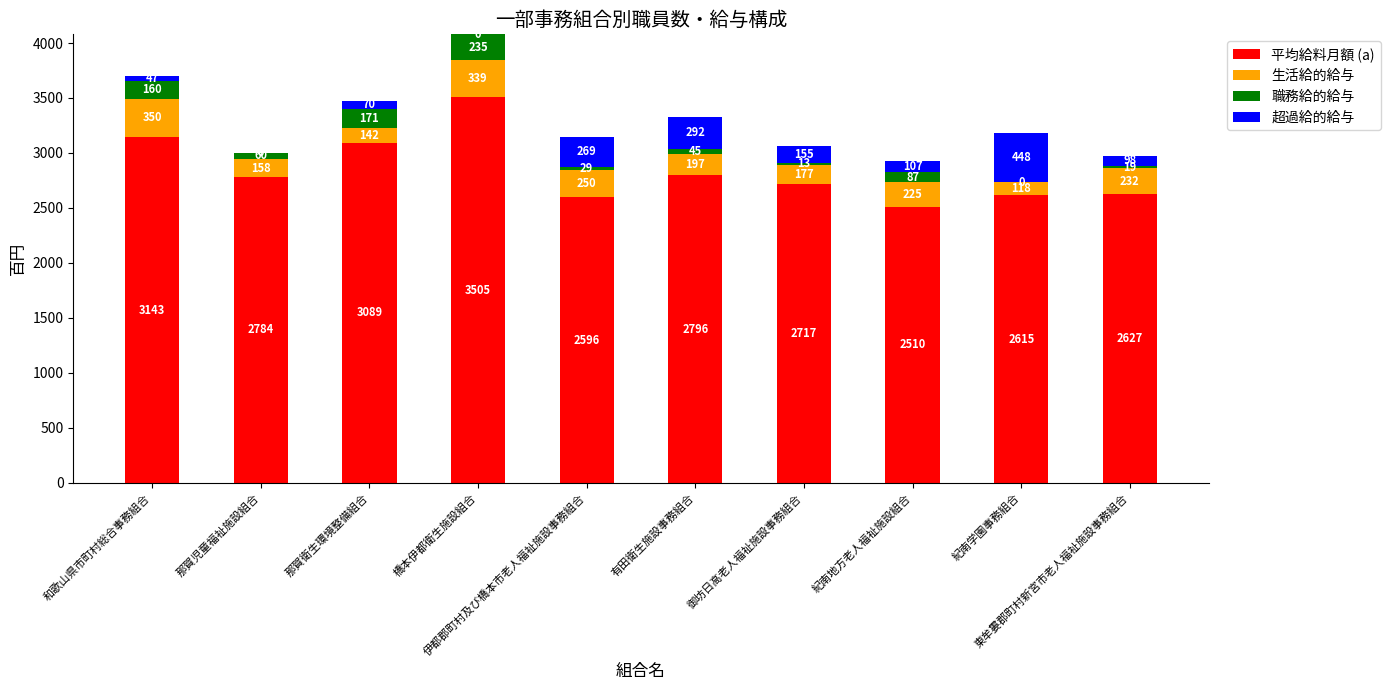

At which label is 平均給料月額 (a) closest to 3007?

那賀衛生環境整備組合